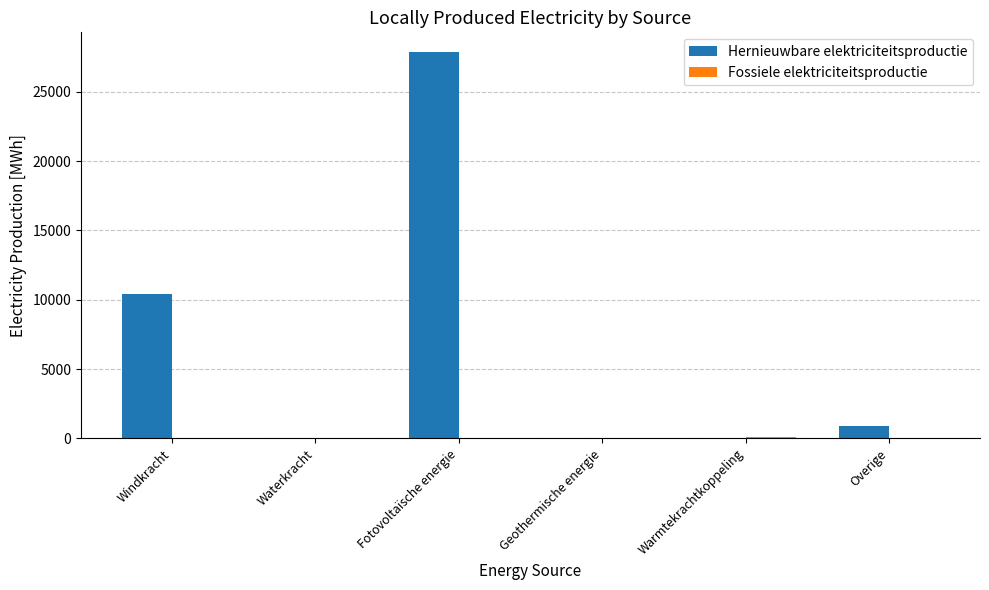

What is the maximum value shown in the chart?

27907.1